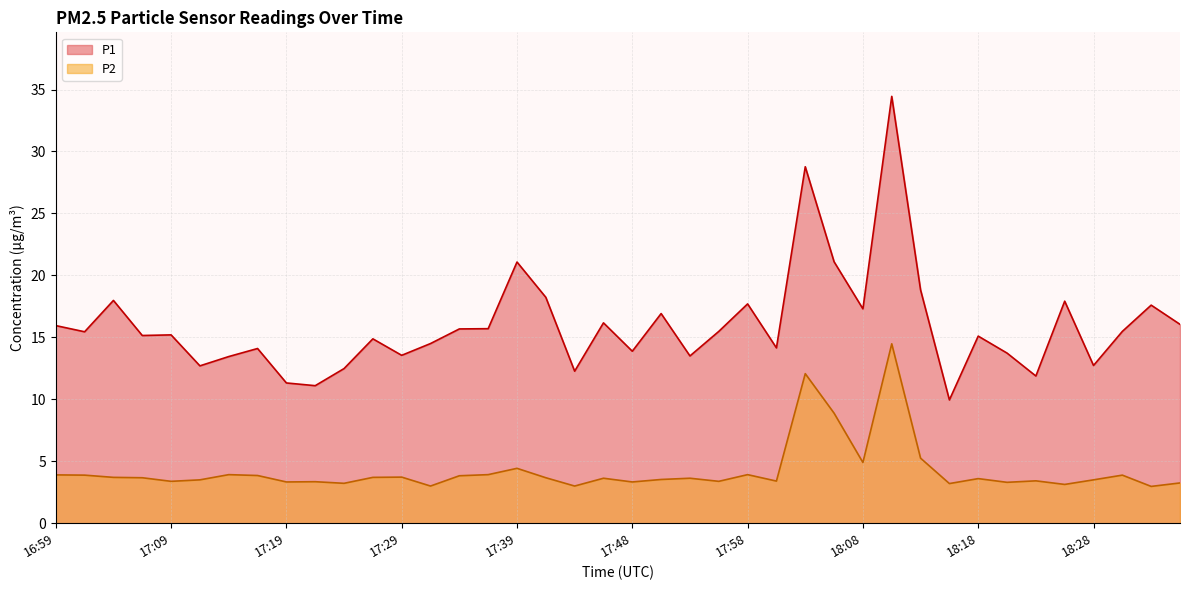

What is the total value across all series at 18:30?

19.4